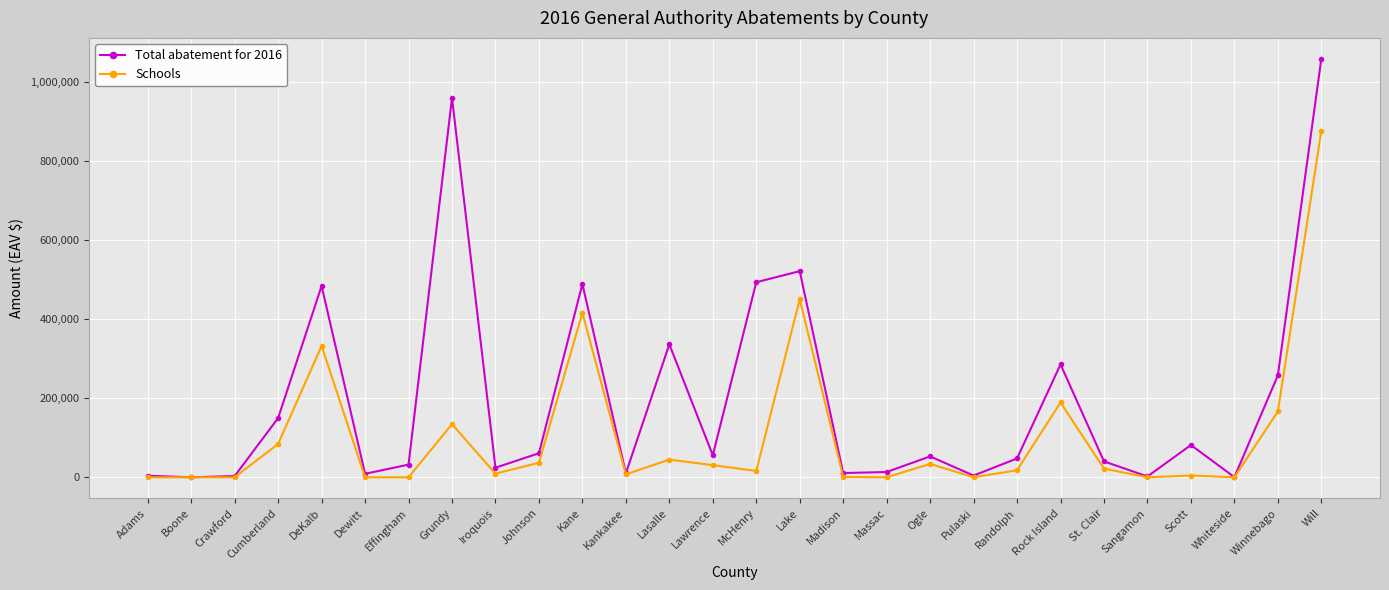

What is the sum of the Schools values at Kankakee and Lasalle?

52251.0